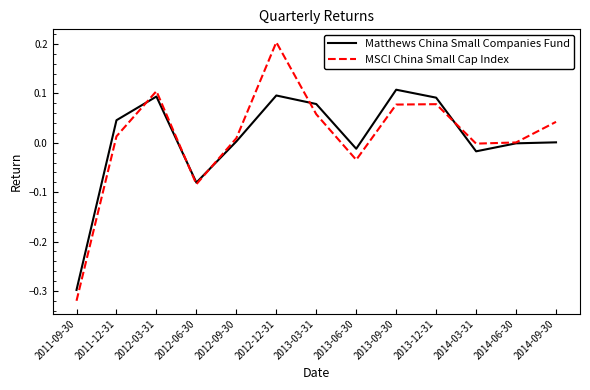

Between which two adjacent categories do Matthews China Small Companies Fund and MSCI China Small Cap Index first intersect?

2011-12-31 and 2012-03-31